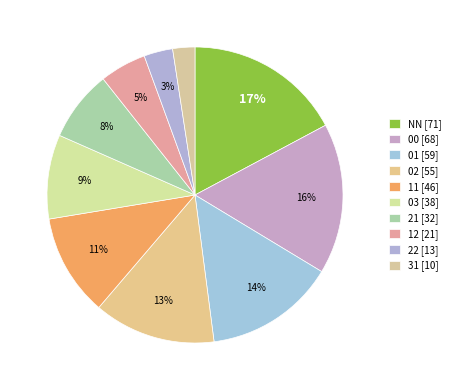

What is the change in value from 00 to 12?

-47